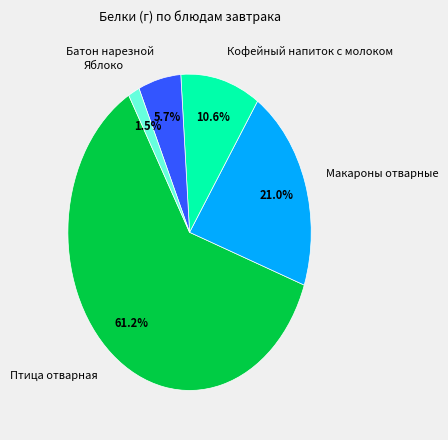

What percentage do Батон нарезной and Яблоко together represent?

7.2%